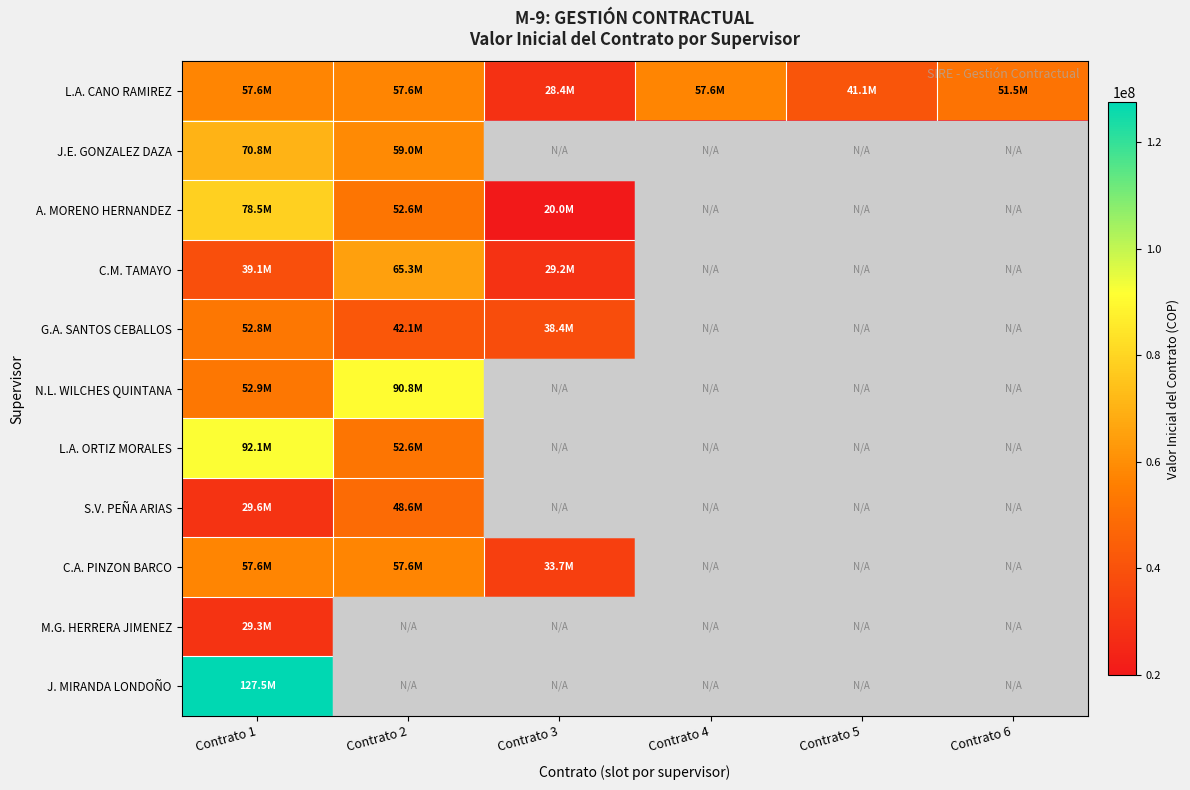

Reading left to right, extract all data points from this chart.

L.A. CANO RAMIREZ: Contrato 1=57642013	Contrato 2=57642013	Contrato 3=28448882	Contrato 4=57642013	Contrato 5=41139186	Contrato 6=51512384
J.E. GONZALEZ DAZA: Contrato 1=70804977	Contrato 2=59039395	Contrato 3=0	Contrato 4=0	Contrato 5=0	Contrato 6=0
A. MORENO HERNANDEZ: Contrato 1=78477719	Contrato 2=52605071	Contrato 3=19999159	Contrato 4=0	Contrato 5=0	Contrato 6=0
C.M. TAMAYO: Contrato 1=39112769	Contrato 2=65317610	Contrato 3=29224761	Contrato 4=0	Contrato 5=0	Contrato 6=0
G.A. SANTOS CEBALLOS: Contrato 1=52761169	Contrato 2=42136500	Contrato 3=38420508	Contrato 4=0	Contrato 5=0	Contrato 6=0
N.L. WILCHES QUINTANA: Contrato 1=52917267	Contrato 2=90765532	Contrato 3=0	Contrato 4=0	Contrato 5=0	Contrato 6=0
L.A. ORTIZ MORALES: Contrato 1=92121500	Contrato 2=52605071	Contrato 3=0	Contrato 4=0	Contrato 5=0	Contrato 6=0
S.V. PEÑA ARIAS: Contrato 1=29569596	Contrato 2=48557953	Contrato 3=0	Contrato 4=0	Contrato 5=0	Contrato 6=0
C.A. PINZON BARCO: Contrato 1=57642013	Contrato 2=57642013	Contrato 3=33712910	Contrato 4=0	Contrato 5=0	Contrato 6=0
M.G. HERRERA JIMENEZ: Contrato 1=29310969	Contrato 2=0	Contrato 3=0	Contrato 4=0	Contrato 5=0	Contrato 6=0
J. MIRANDA LONDOÑO: Contrato 1=127496112	Contrato 2=0	Contrato 3=0	Contrato 4=0	Contrato 5=0	Contrato 6=0